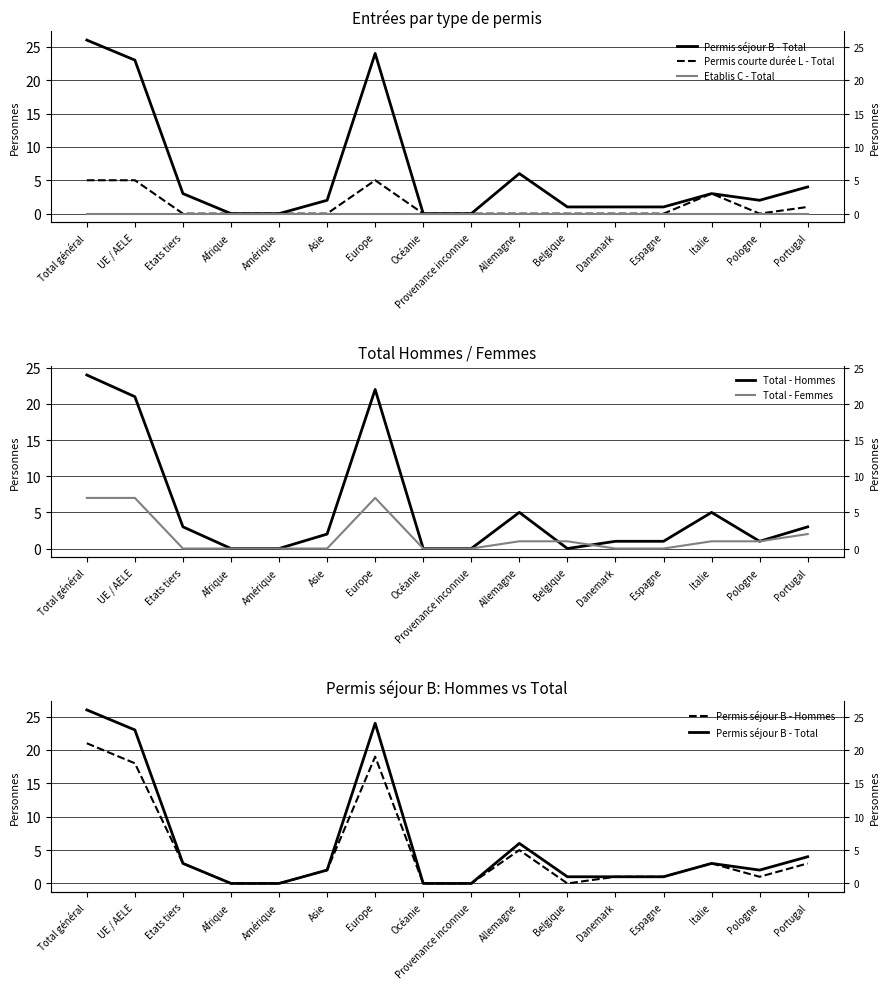

At which label is Permis séjour B - Total closest to 13?

Allemagne